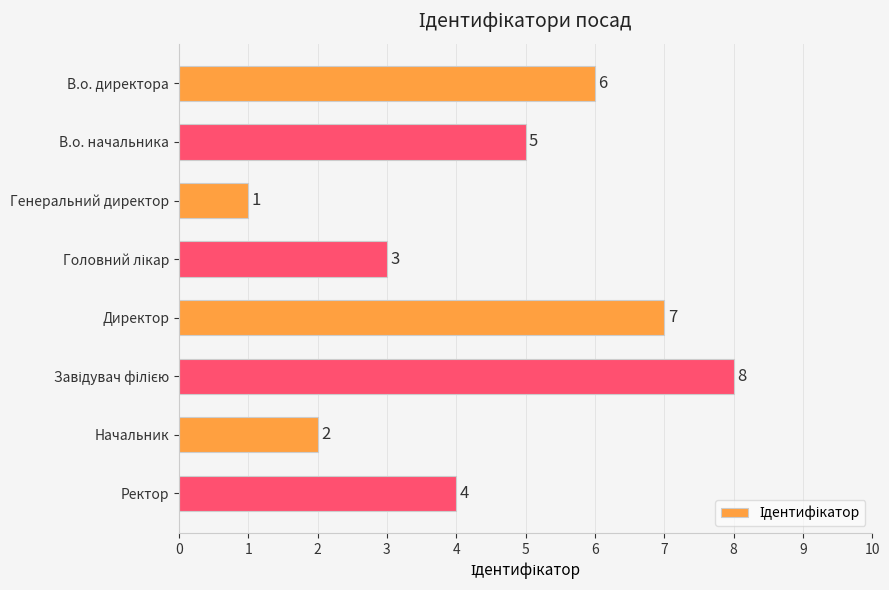

Between В.о. директора and Начальник, which is larger?

В.о. директора